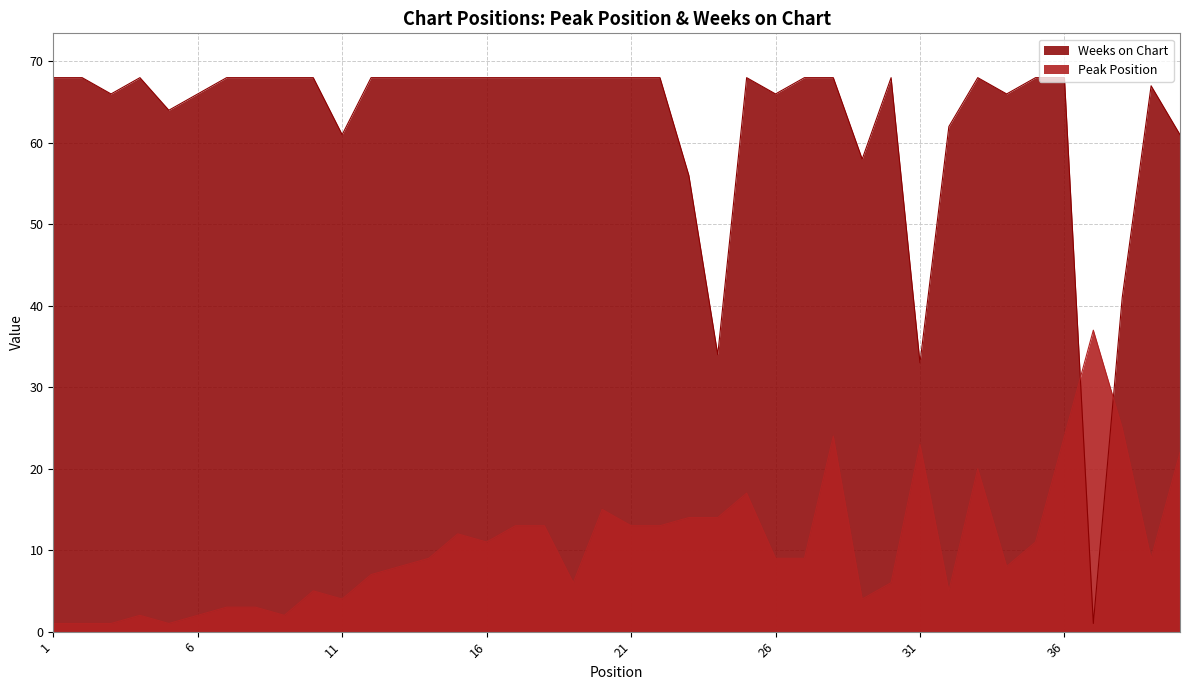

What is the sum of the Peak Position values at 37 and 7?

40